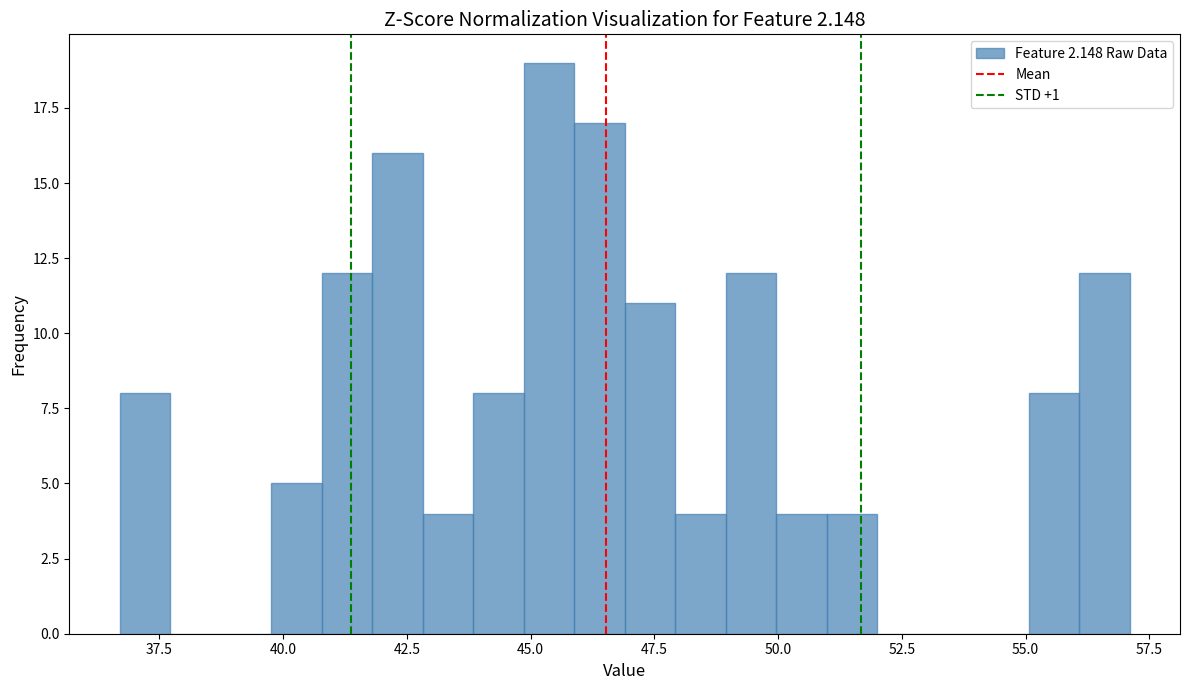

Around what value on the x-axis is the tallest bar? Give the approximate position of its centre, as read against the axis.

45.5